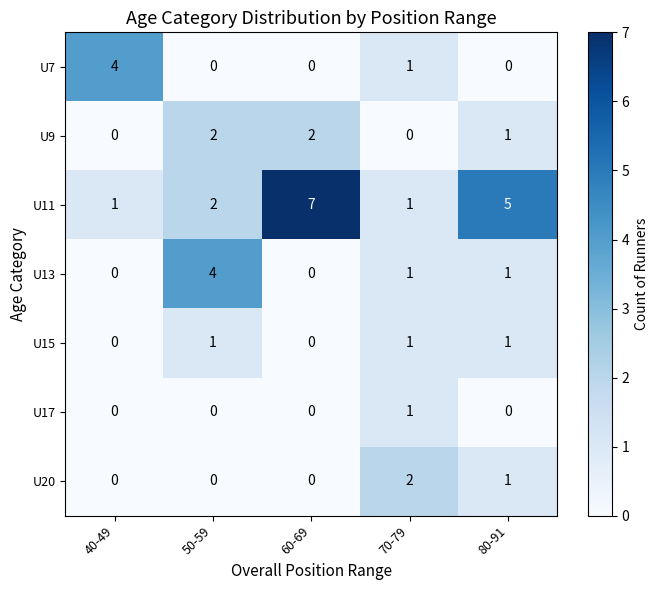

How many U11 values are between 1 and 5?

4